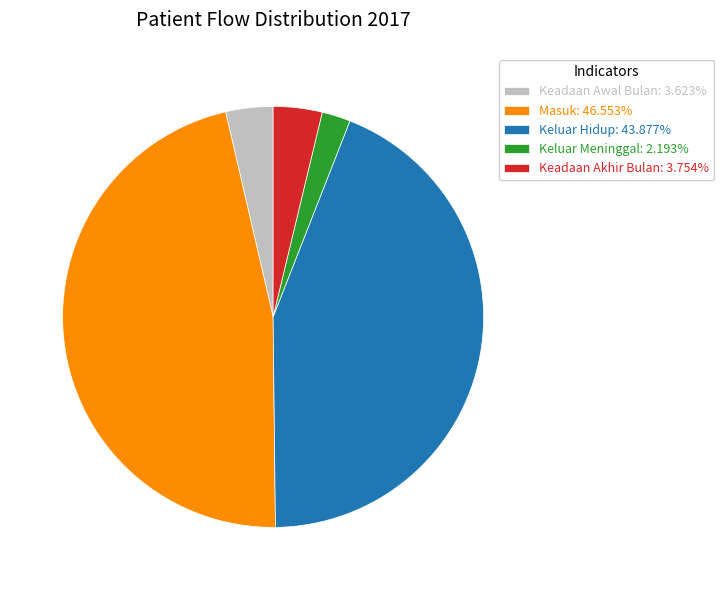

Count the number of slices in the pie.

5